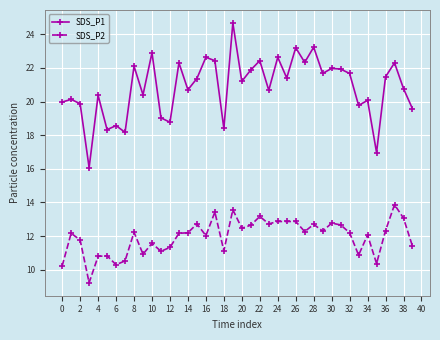

List the series in order of their peak value, highest first.

SDS_P1, SDS_P2